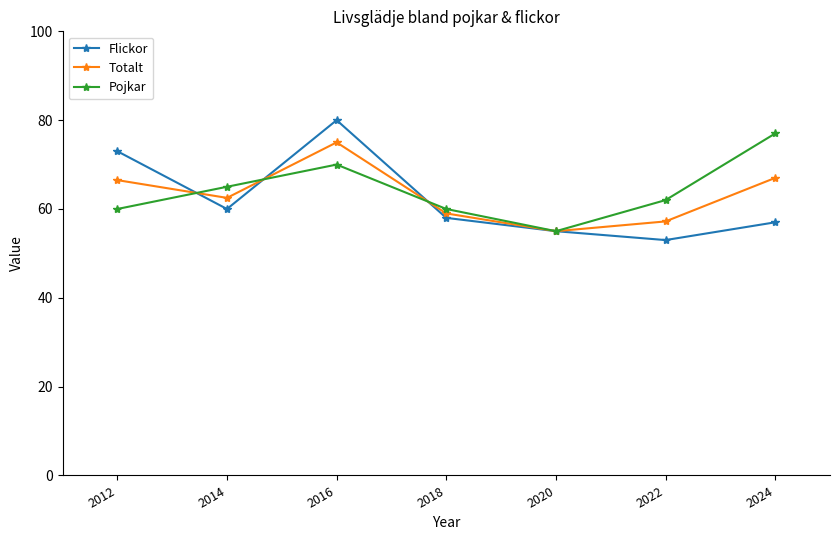

What is the total value across all series at 2020?

165.0